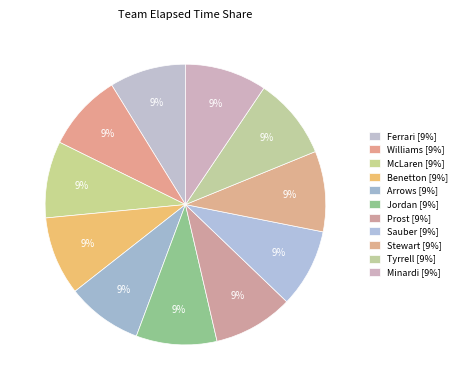

Does Minardi represent more than half of the total?

No